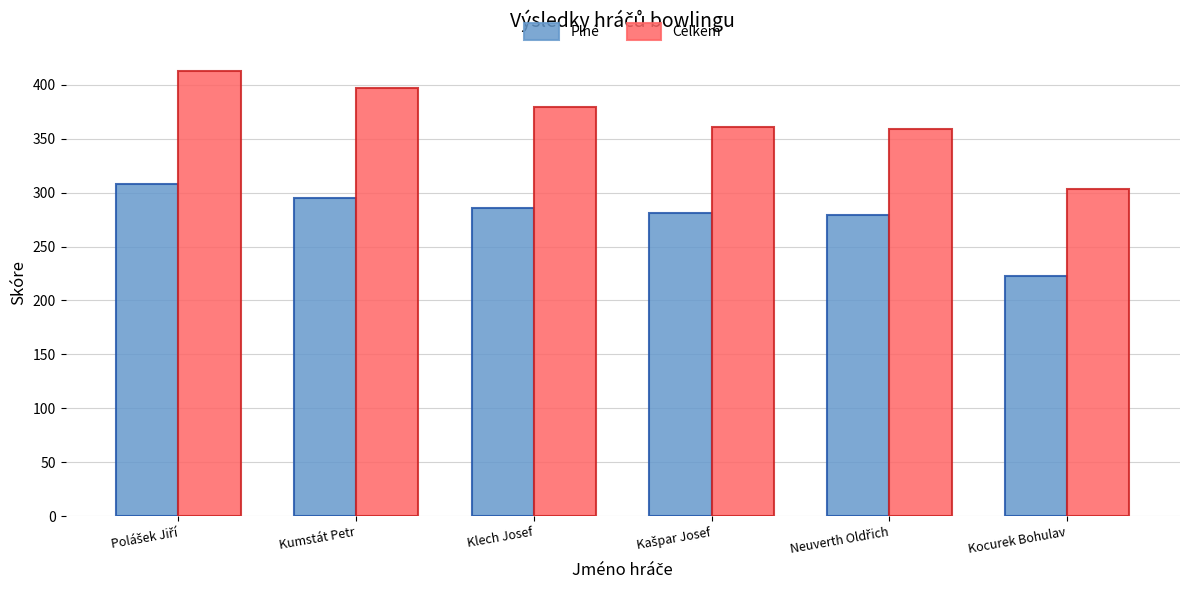

Which series has the largest range (max minus min)?

Celkem